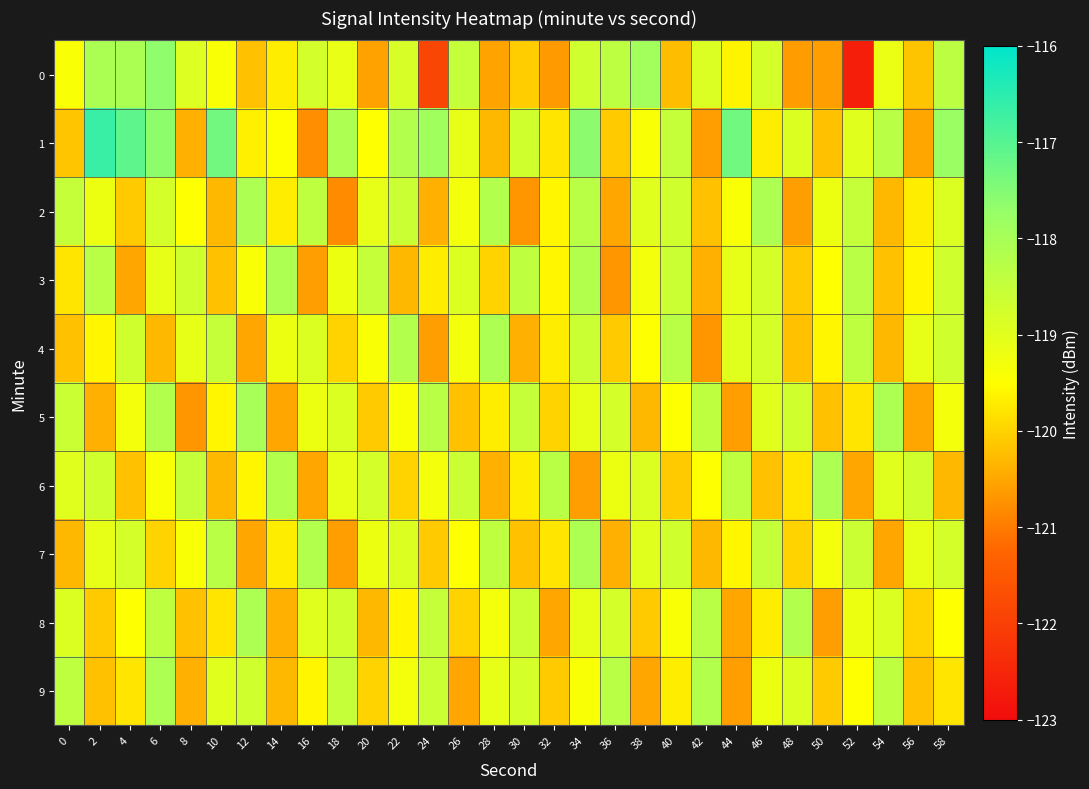

Reading left to right, list all the values displayed in this chart.

0: 0=-119.4	2=-118.1	4=-118.1	6=-117.6	8=-118.9	10=-119.4	12=-120.2	14=-119.7	16=-118.8	18=-119.1	20=-120.6	22=-118.8	24=-121.9	26=-118.5	28=-120.6	30=-120.1	32=-120.6	34=-118.7	36=-118.4	38=-117.9	40=-120.2	42=-118.9	44=-119.6	46=-118.8	48=-120.6	50=-120.6	52=-122.6	54=-119.2	56=-120.2	58=-118.4
1: 0=-120.1	2=-116.7	4=-117.1	6=-117.6	8=-120.4	10=-117.3	12=-119.7	14=-119.5	16=-120.8	18=-118.1	20=-119.5	22=-118.2	24=-117.9	26=-119.1	28=-120.3	30=-118.7	32=-119.8	34=-117.6	36=-120.1	38=-119.4	40=-118.5	42=-120.6	44=-117.3	46=-119.7	48=-118.9	50=-120.2	52=-119.0	54=-118.3	56=-120.5	58=-117.8
2: 0=-118.5	2=-119.2	4=-120.1	6=-118.8	8=-119.5	10=-120.3	12=-118.1	14=-119.7	16=-118.4	18=-120.8	20=-119.1	22=-118.6	24=-120.4	26=-119.3	28=-118.2	30=-120.7	32=-119.6	34=-118.3	36=-120.5	38=-119.0	40=-118.7	42=-120.2	44=-119.4	46=-118.1	48=-120.6	50=-119.2	52=-118.5	54=-120.3	56=-119.7	58=-118.9
3: 0=-119.8	2=-118.3	4=-120.5	6=-119.1	8=-118.7	10=-120.2	12=-119.4	14=-118.1	16=-120.6	18=-119.2	20=-118.5	22=-120.3	24=-119.7	26=-118.9	28=-120.0	30=-118.4	32=-119.6	34=-118.2	36=-120.7	38=-119.3	40=-118.6	42=-120.4	44=-119.1	46=-118.8	48=-120.1	50=-119.5	52=-118.3	54=-120.2	56=-119.6	58=-118.7
4: 0=-120.2	2=-119.6	4=-118.7	6=-120.3	8=-119.1	10=-118.5	12=-120.5	14=-119.2	16=-118.9	18=-120.0	20=-119.4	22=-118.2	24=-120.6	26=-119.3	28=-118.1	30=-120.4	32=-119.7	34=-118.6	36=-120.1	38=-119.5	40=-118.3	42=-120.7	44=-119.0	46=-118.8	48=-120.2	50=-119.6	52=-118.4	54=-120.3	56=-119.1	58=-118.7
5: 0=-118.6	2=-120.4	4=-119.3	6=-118.2	8=-120.7	10=-119.6	12=-118.0	14=-120.5	16=-119.2	18=-118.9	20=-120.1	22=-119.4	24=-118.3	26=-120.2	28=-119.7	30=-118.5	32=-120.0	34=-119.1	36=-118.8	38=-120.3	40=-119.5	42=-118.4	44=-120.6	46=-119.0	48=-118.7	50=-120.2	52=-119.8	54=-118.1	56=-120.5	58=-119.3
6: 0=-119.0	2=-118.7	4=-120.2	6=-119.4	8=-118.5	10=-120.3	12=-119.6	14=-118.2	16=-120.5	18=-119.1	20=-118.8	22=-120.0	24=-119.3	26=-118.6	28=-120.4	30=-119.7	32=-118.3	34=-120.6	36=-119.2	38=-118.9	40=-120.1	42=-119.5	44=-118.4	46=-120.2	48=-119.8	50=-118.1	52=-120.5	54=-119.0	56=-118.7	58=-120.3
7: 0=-120.3	2=-119.1	4=-118.8	6=-120.0	8=-119.4	10=-118.3	12=-120.5	14=-119.7	16=-118.2	18=-120.6	20=-119.2	22=-118.9	24=-120.1	26=-119.5	28=-118.4	30=-120.2	32=-119.8	34=-118.1	36=-120.4	38=-119.0	40=-118.7	42=-120.3	44=-119.6	46=-118.5	48=-120.0	50=-119.3	52=-118.6	54=-120.5	56=-119.1	58=-118.8
8: 0=-118.9	2=-120.1	4=-119.5	6=-118.4	8=-120.2	10=-119.8	12=-118.1	14=-120.4	16=-119.0	18=-118.7	20=-120.3	22=-119.6	24=-118.5	26=-120.0	28=-119.3	30=-118.6	32=-120.5	34=-119.1	36=-118.8	38=-120.1	40=-119.4	42=-118.3	44=-120.5	46=-119.7	48=-118.2	50=-120.6	52=-119.2	54=-118.9	56=-120.0	58=-119.5
9: 0=-118.4	2=-120.2	4=-119.8	6=-118.1	8=-120.4	10=-119.0	12=-118.7	14=-120.3	16=-119.6	18=-118.5	20=-120.0	22=-119.3	24=-118.6	26=-120.5	28=-119.1	30=-118.8	32=-120.1	34=-119.4	36=-118.3	38=-120.5	40=-119.7	42=-118.2	44=-120.6	46=-119.2	48=-118.9	50=-120.1	52=-119.5	54=-118.4	56=-120.2	58=-119.8